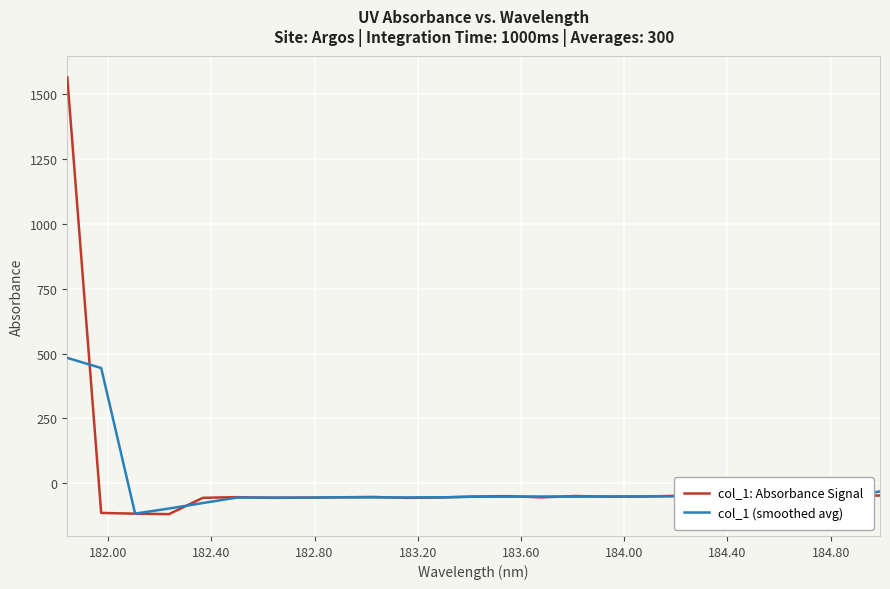

List the series in order of their peak value, highest first.

col_1: Absorbance Signal, col_1 (smoothed avg)